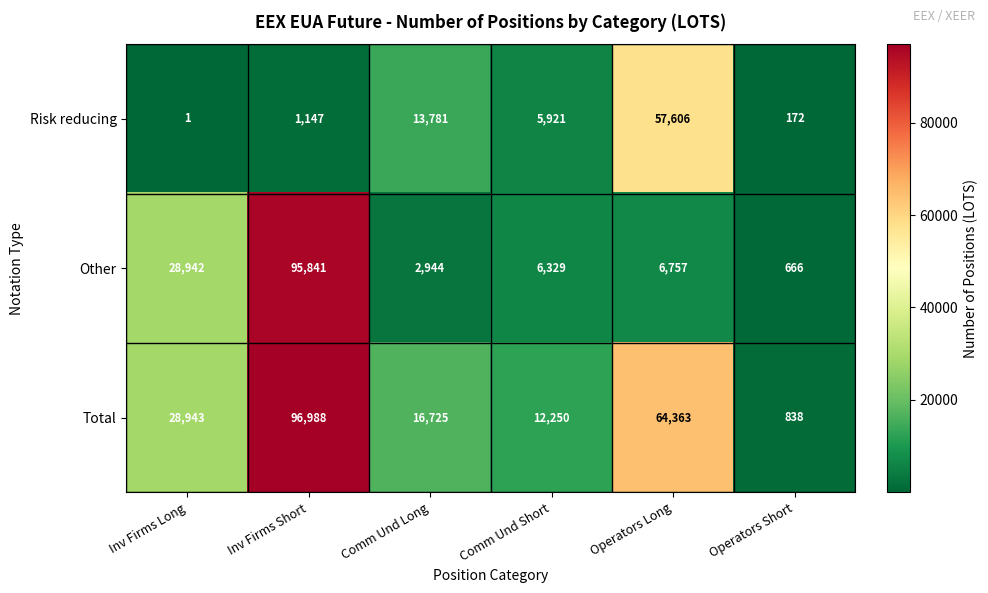

Count the number of categories in the chart.

6